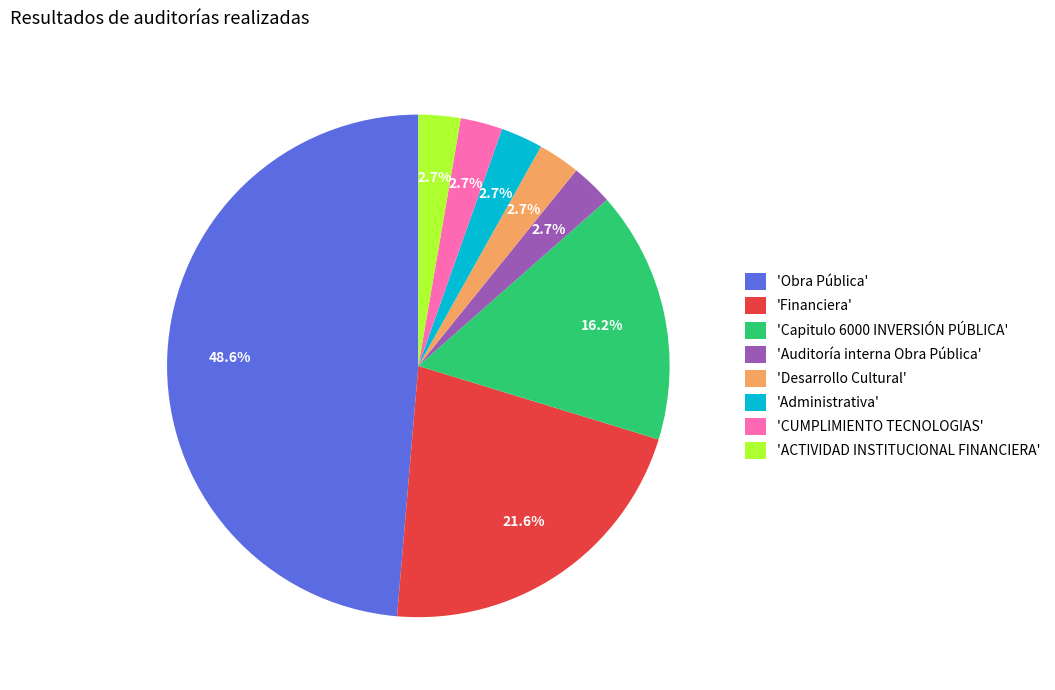

Combined, do 'Desarrollo Cultural' and 'CUMPLIMIENTO TECNOLOGIAS' account for over 50%?

No